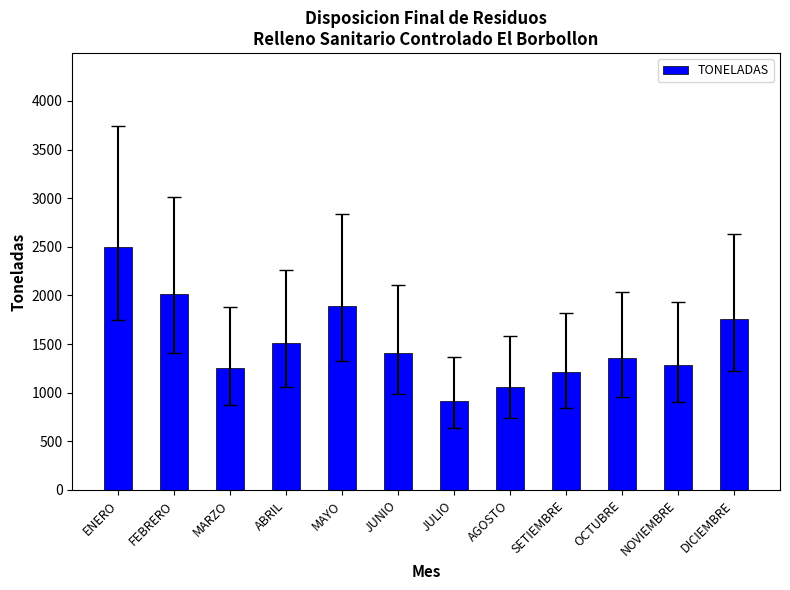

True or false: the data shows 1252.3 at MARZO.

True